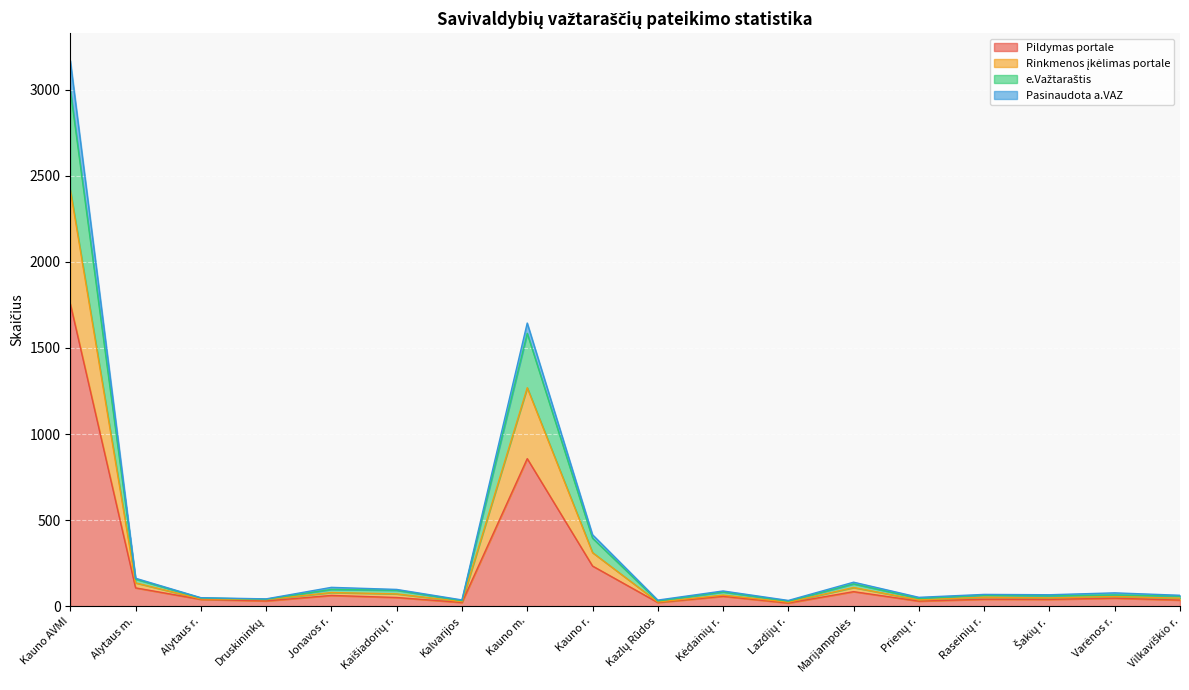

How many interior local peaks does the e.Važtaraštis series have?

6